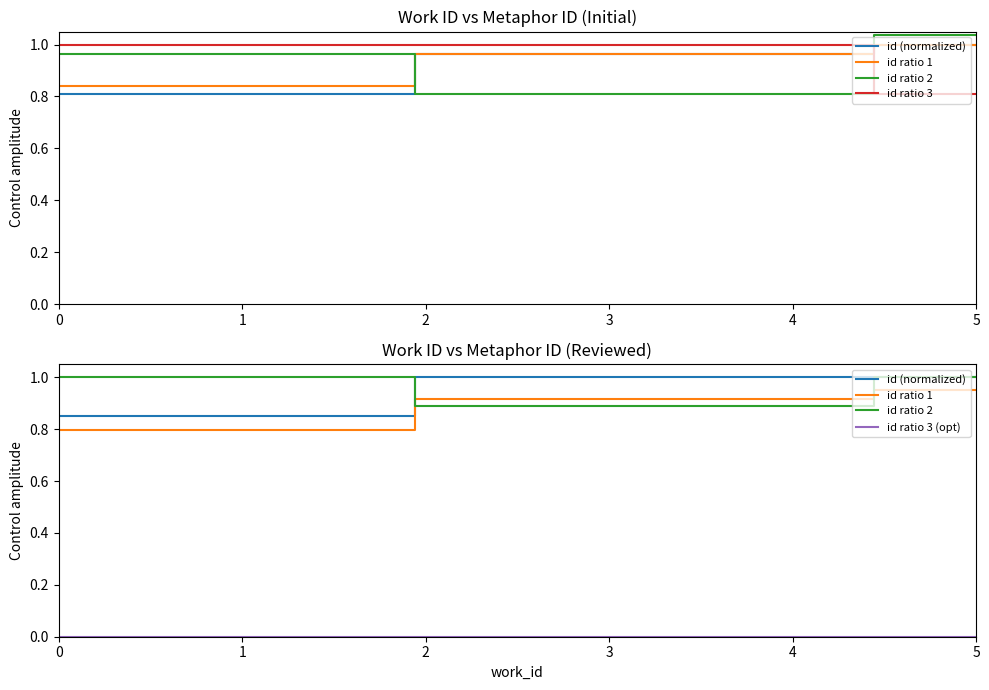

What is the difference between the highest and lowest values at 1?

1.0